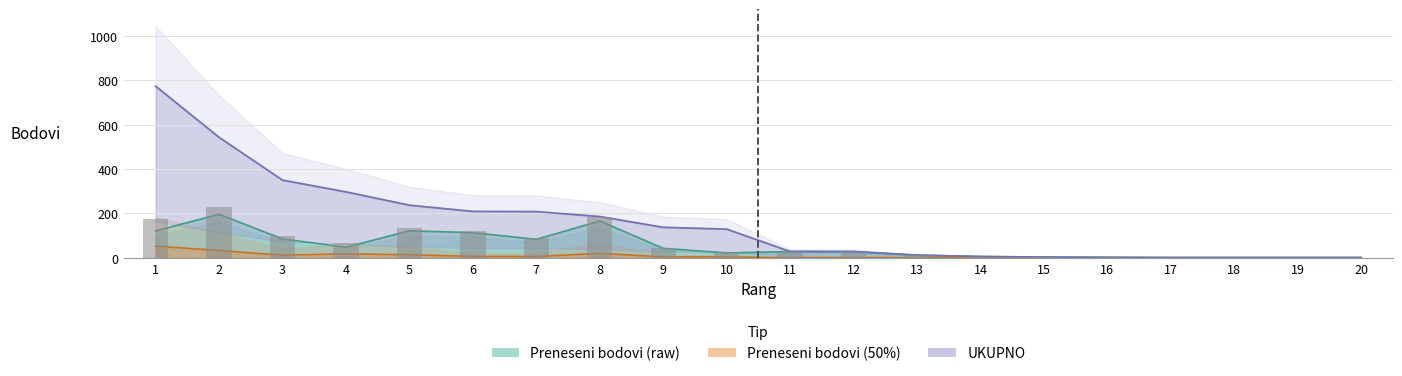

Rank the categories by Preneseni bodovi (raw) value from highest to lowest.

2, 8, 5, 1, 6, 3, 7, 4, 9, 11, 12, 10, 13, 14, 15, 16, 17, 18, 19, 20